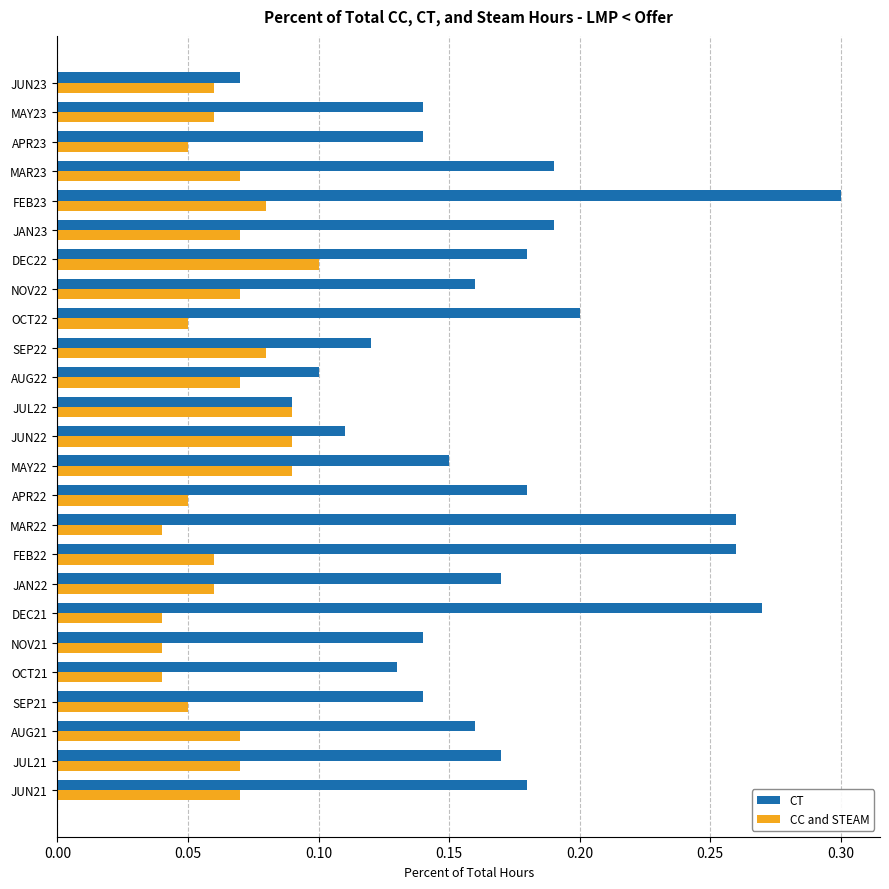

What is the sum of all CT values?

4.2